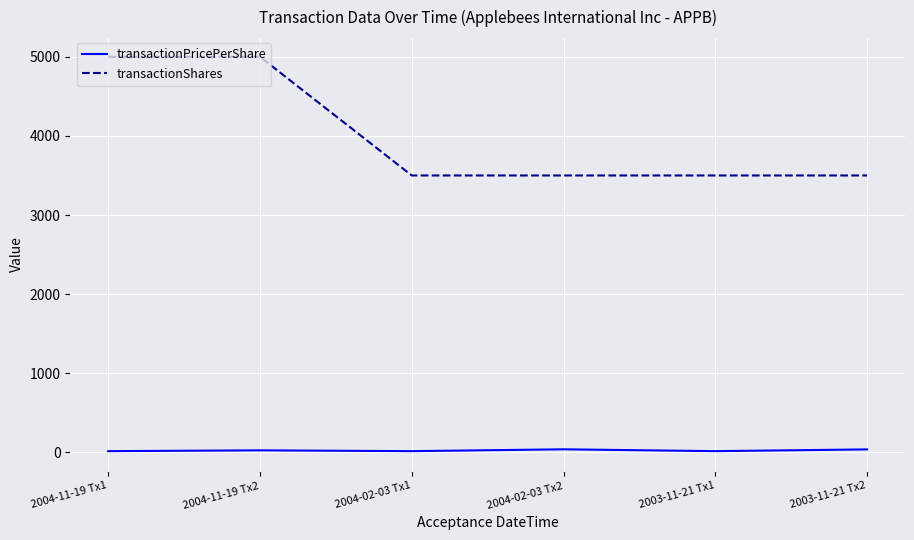

Which series has the largest total across all categories?

transactionShares